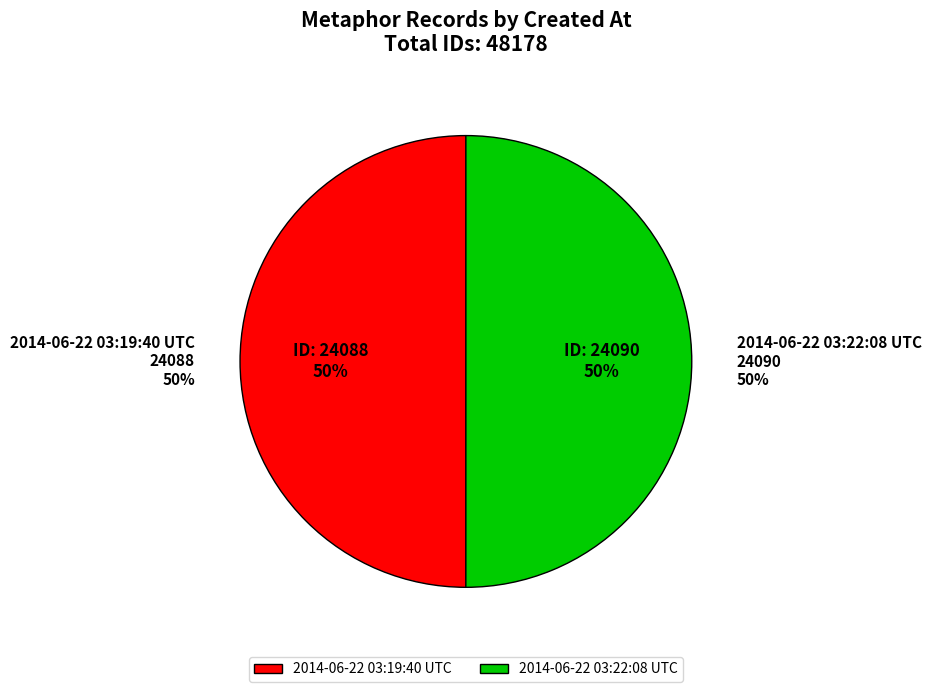

How many segments does this pie chart have?

2